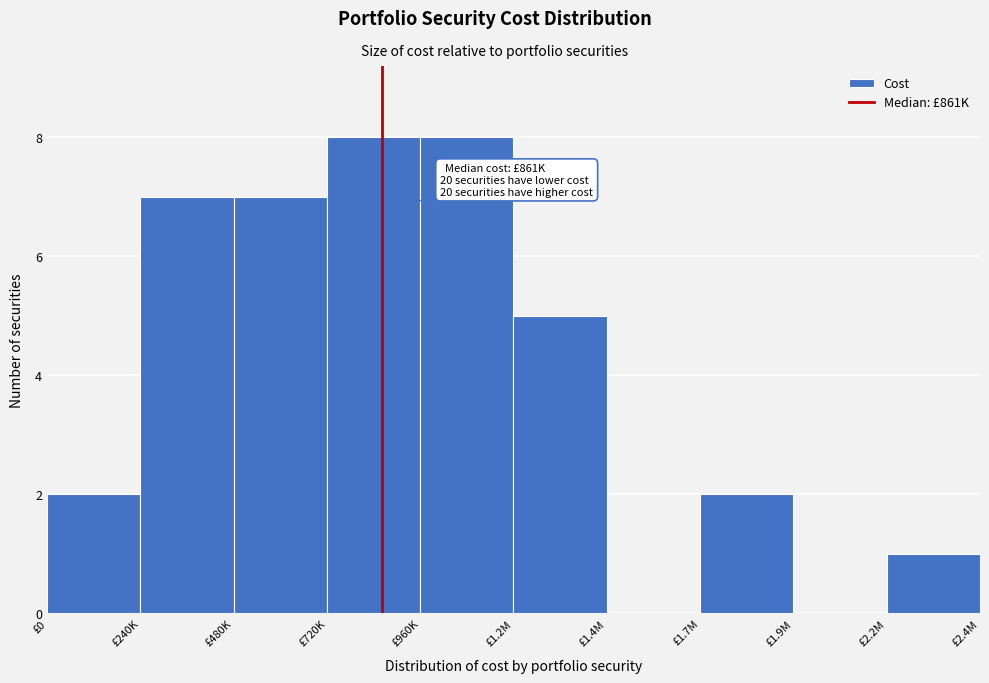

Reading left to right, extract all data points from this chart.

£0=2	£240K=7	£480K=7	£720K=8	£960K=8	£1.2M=5	£1.4M=0	£1.7M=2	£1.9M=0	£2.2M=1